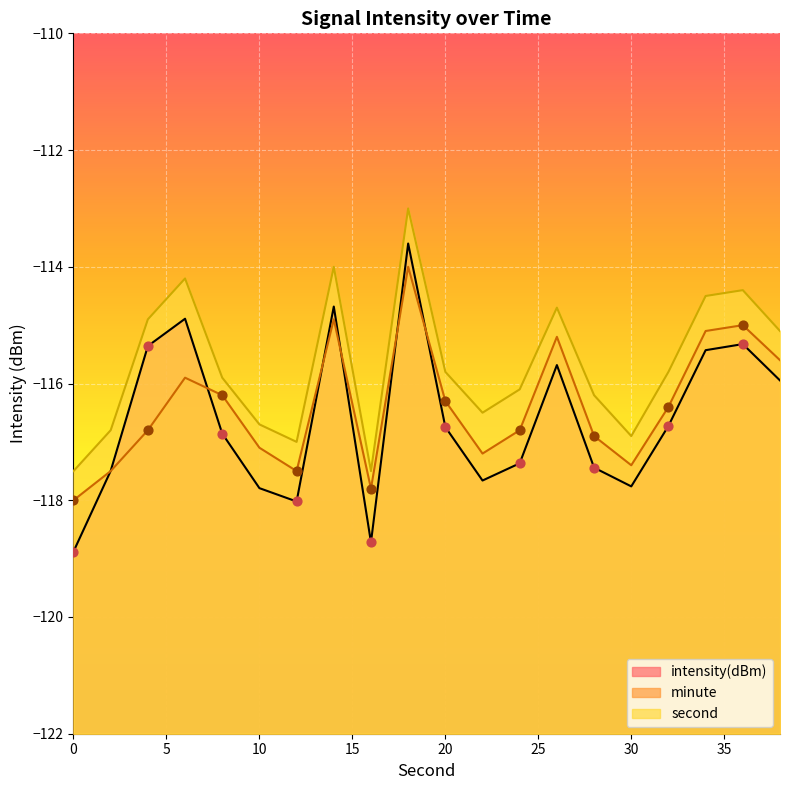

Which series reaches the minimum Y coordinate?

intensity(dBm)